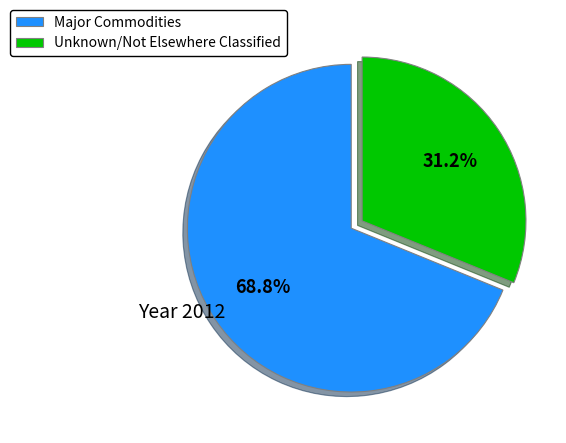

Which slice is the smallest?

Unknown/Not Elsewhere Classified